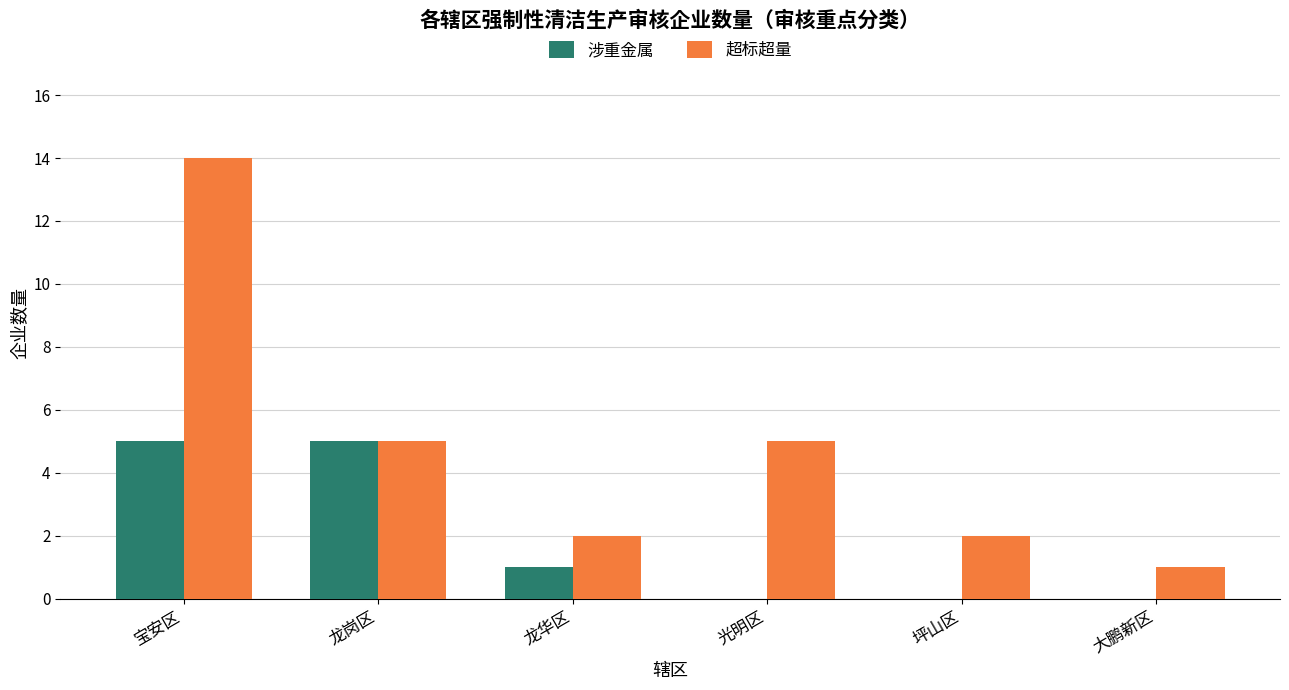

The value of 涉重金属 at 宝安区 is 5. True or false?

True